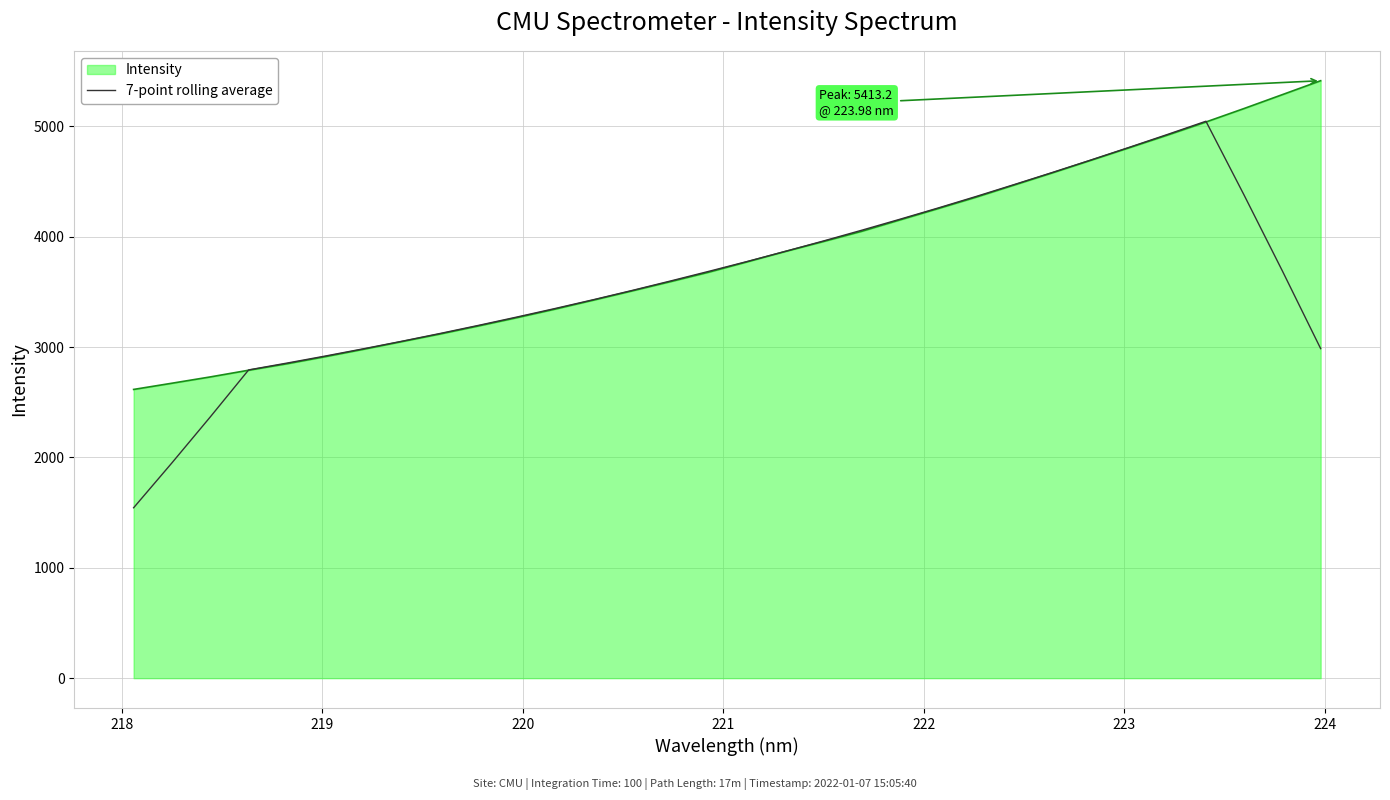

Rank the series by their maximum value, from highest to lowest.

Intensity, 7-point rolling average